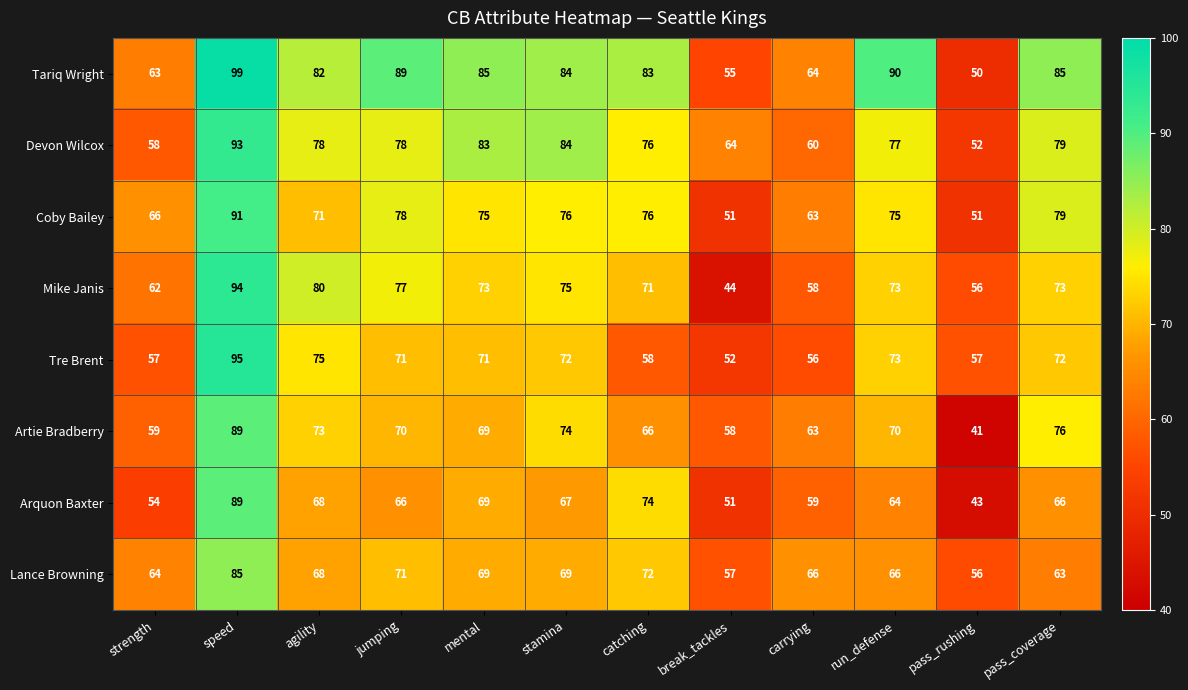

At which category is the sum across all series the highest?

speed